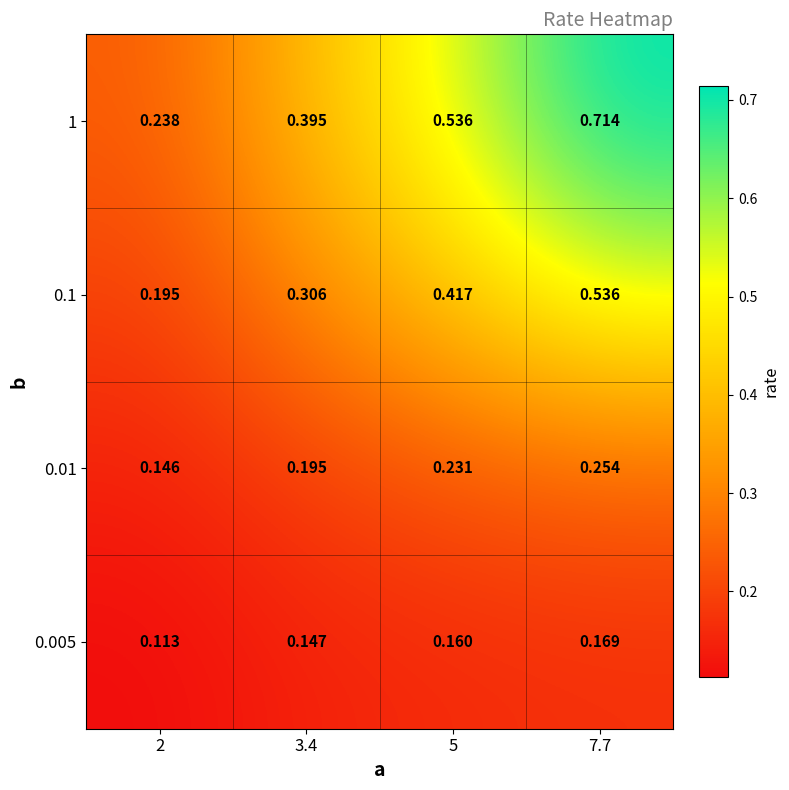

Is the value of 0.005 at 3.4 greater than the value of 1 at 3.4?

No